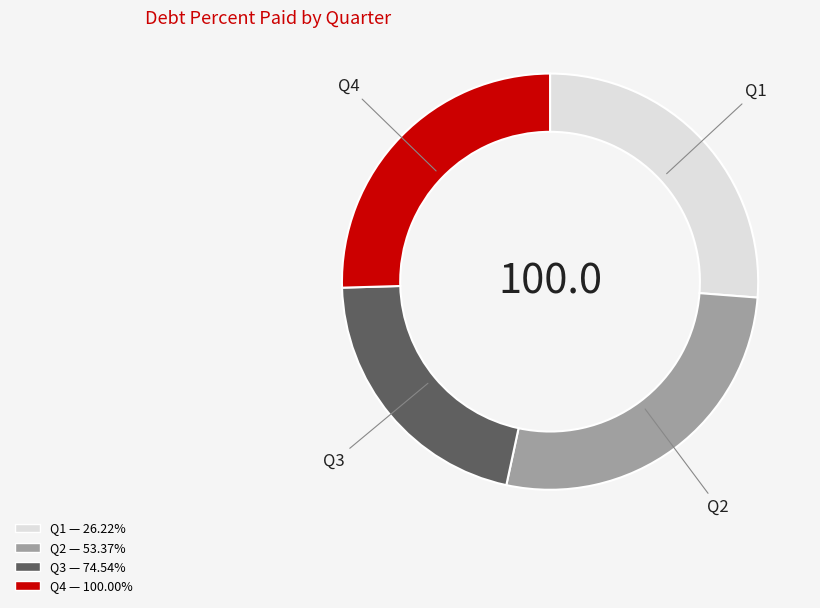

Which slice is the smallest?

Q3